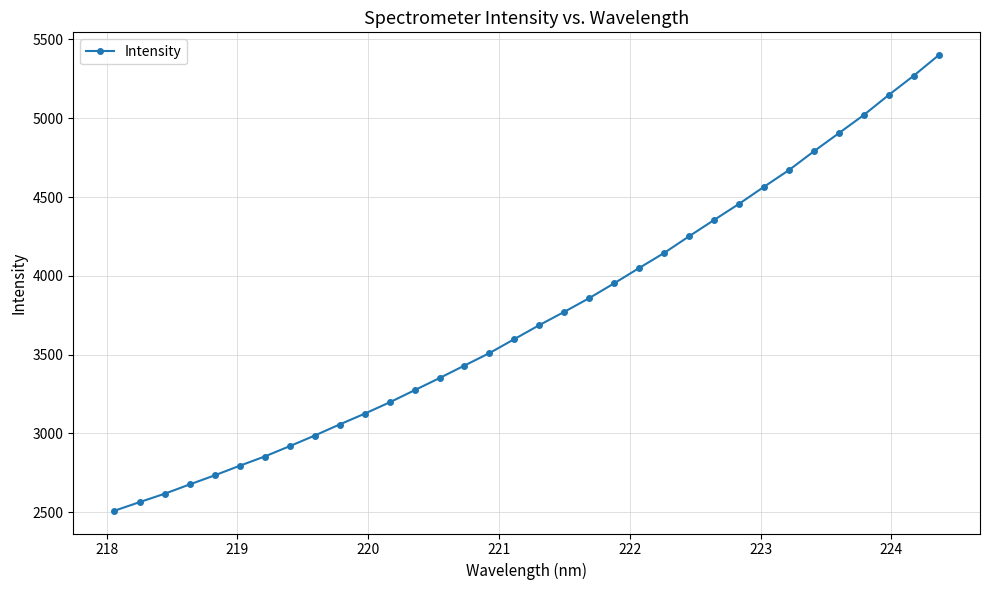

What is the smallest value displayed?

2509.2